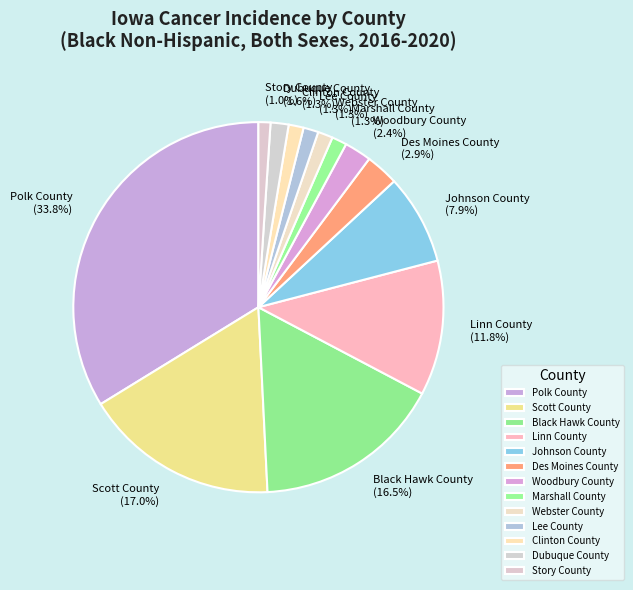

To the nearest percent, what is the difference between the largest and smallest slice percentages?

33%